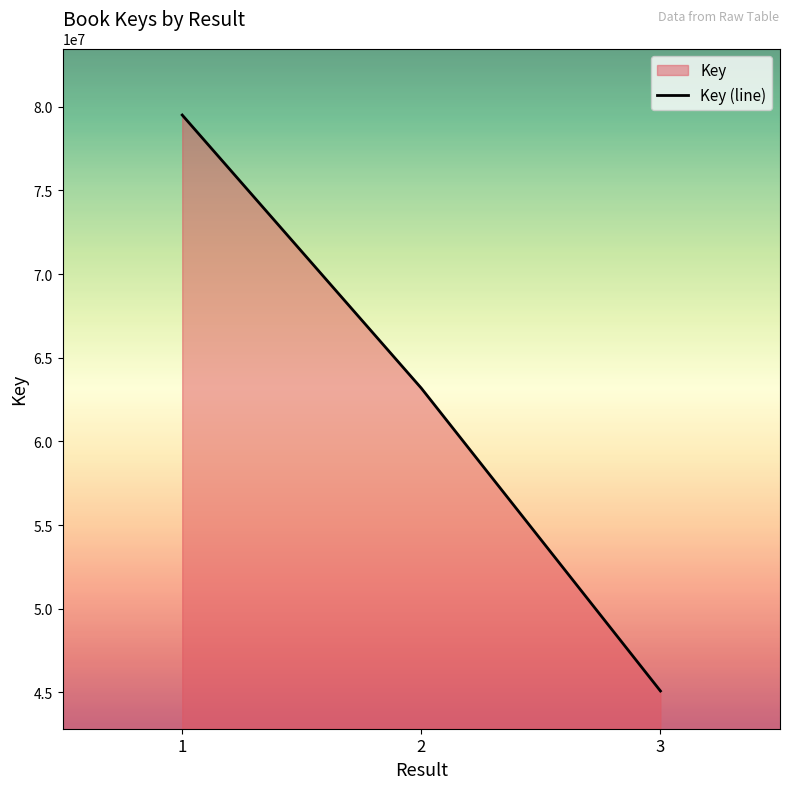

Count the values in the range 45083310 to 79501524.

3